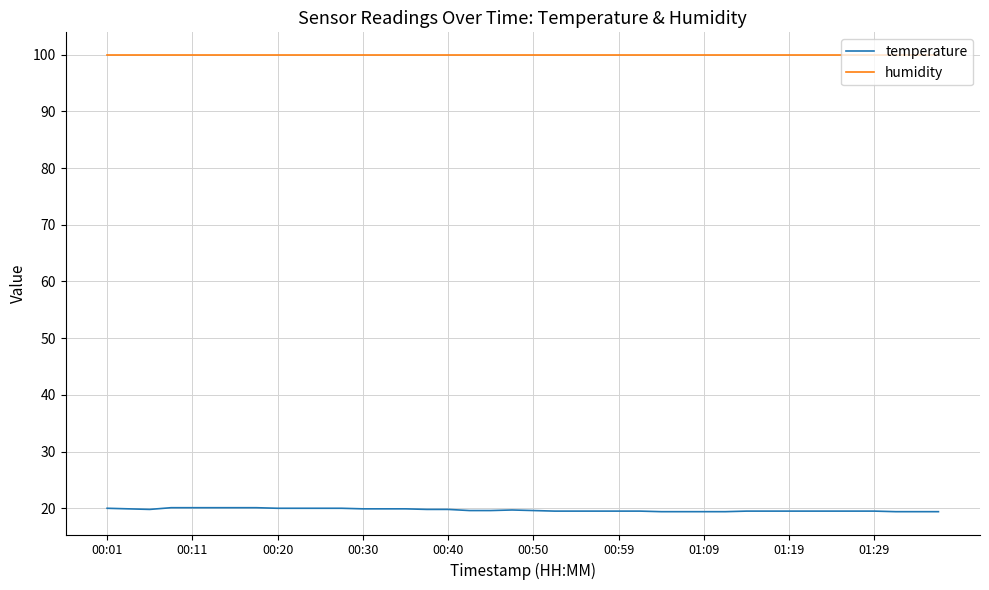

Rank the series by their maximum value, from highest to lowest.

humidity, temperature